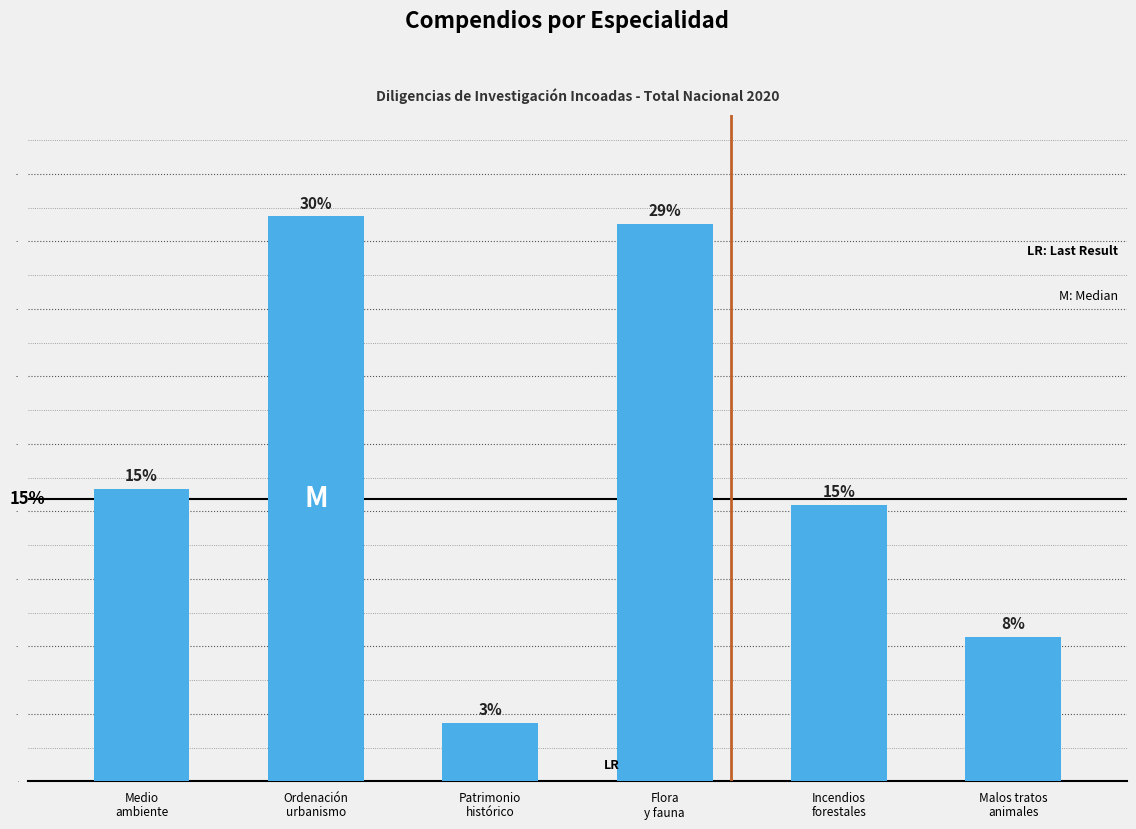

Where is the data nearest to the value 461?

Medio
ambiente